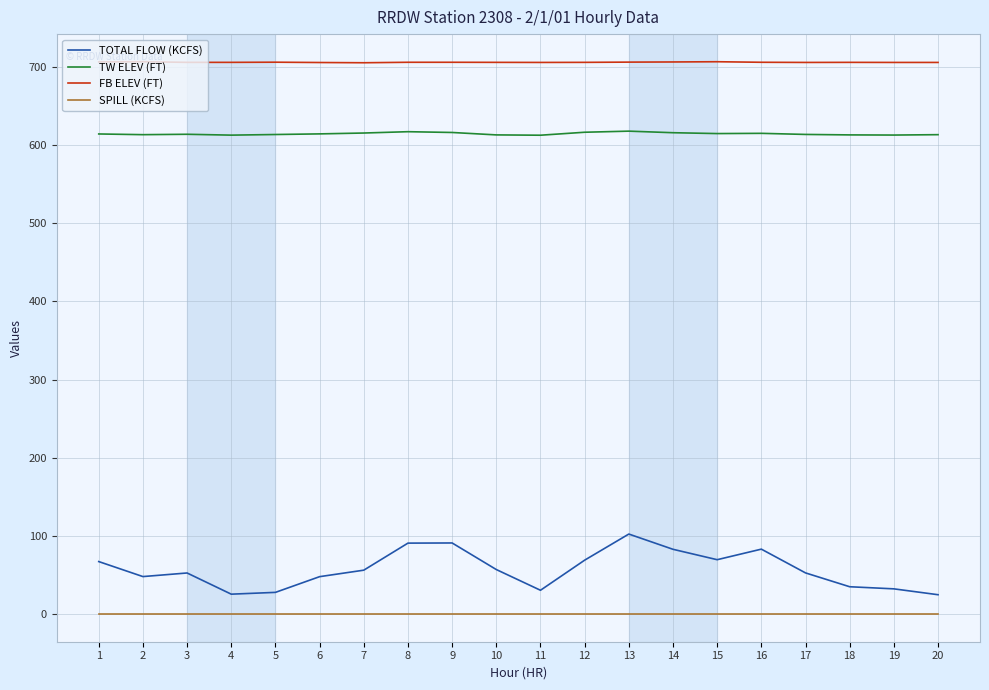

What is the approximate value of TW ELEV (FT) at 1?

614.2